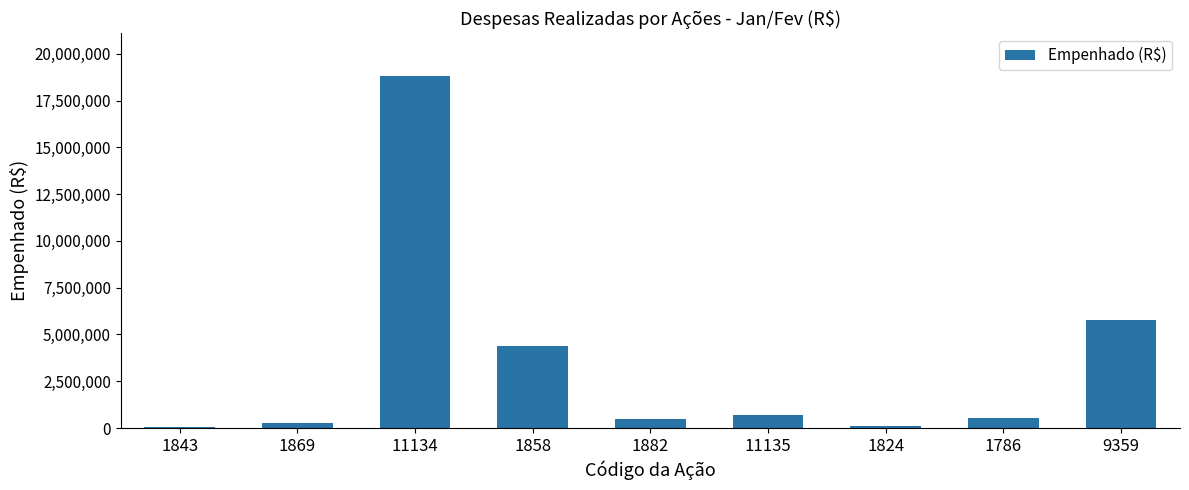

What is the change in value from 1869 to 1786?

+261250.0